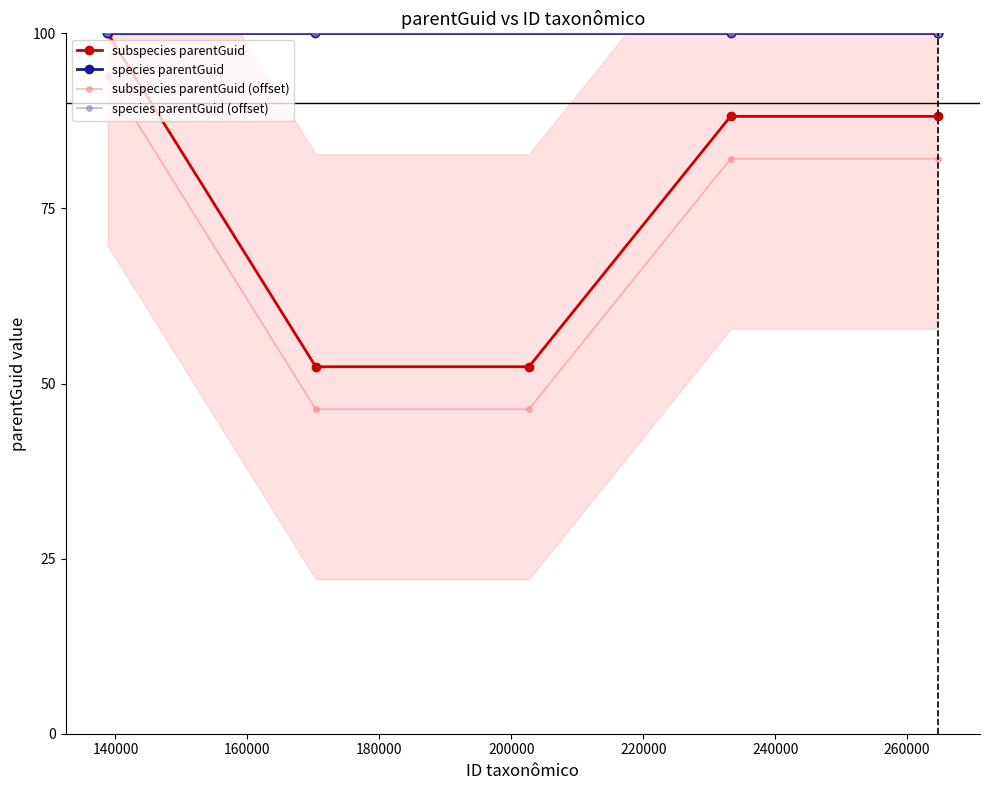

What is the value of the subspecies parentGuid (offset) point at the 6th from the left?

82.1